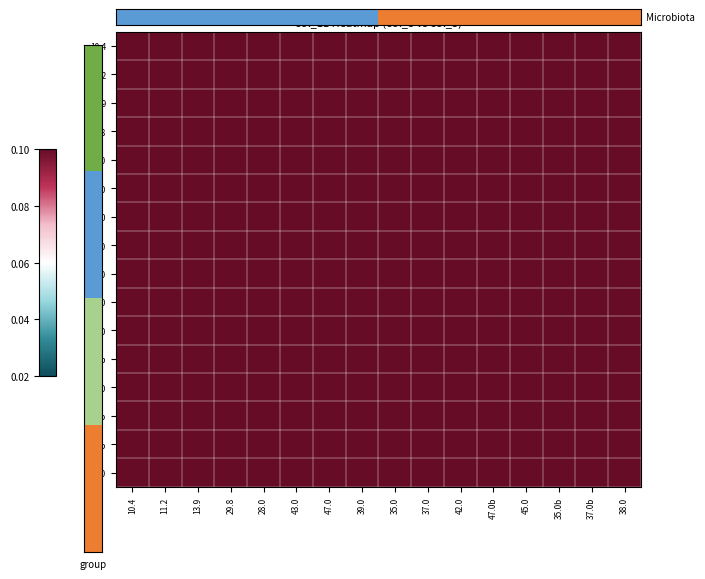

At which category does the chart reach its minimum across all series?

10.4